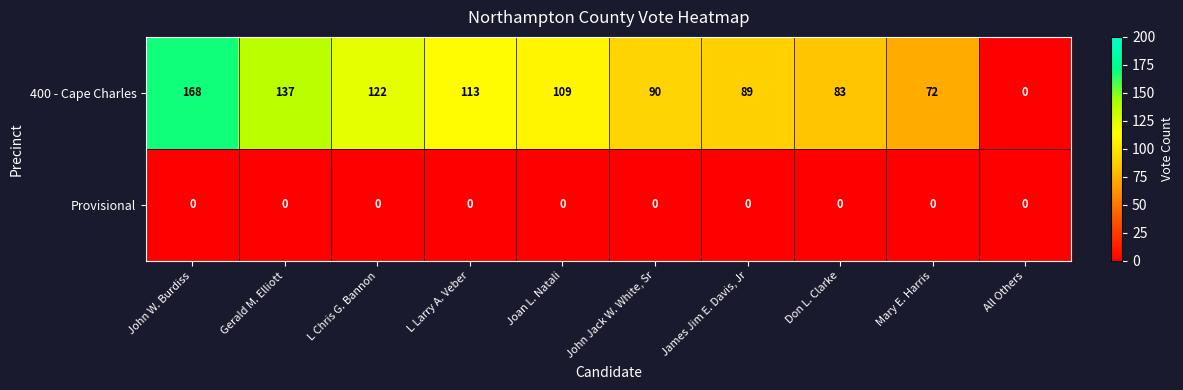

Which label corresponds to the largest value in the chart?

John W. Burdiss